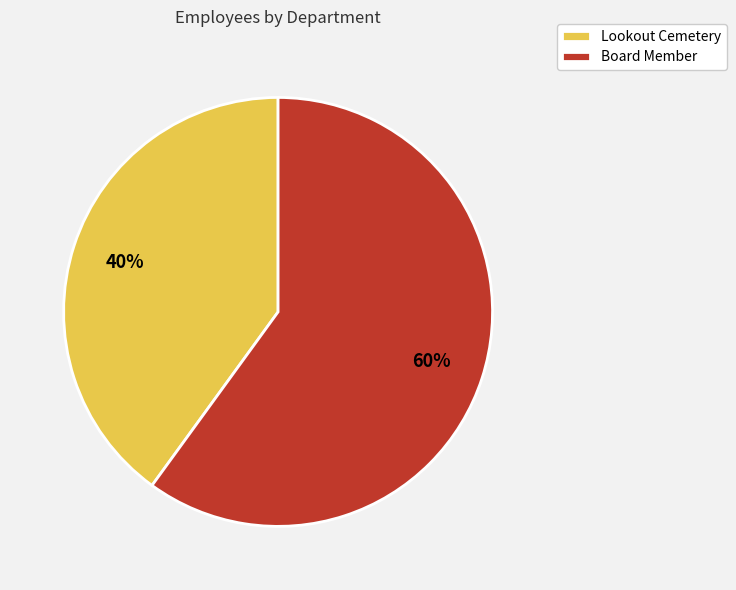

Which slice is the largest?

Board Member